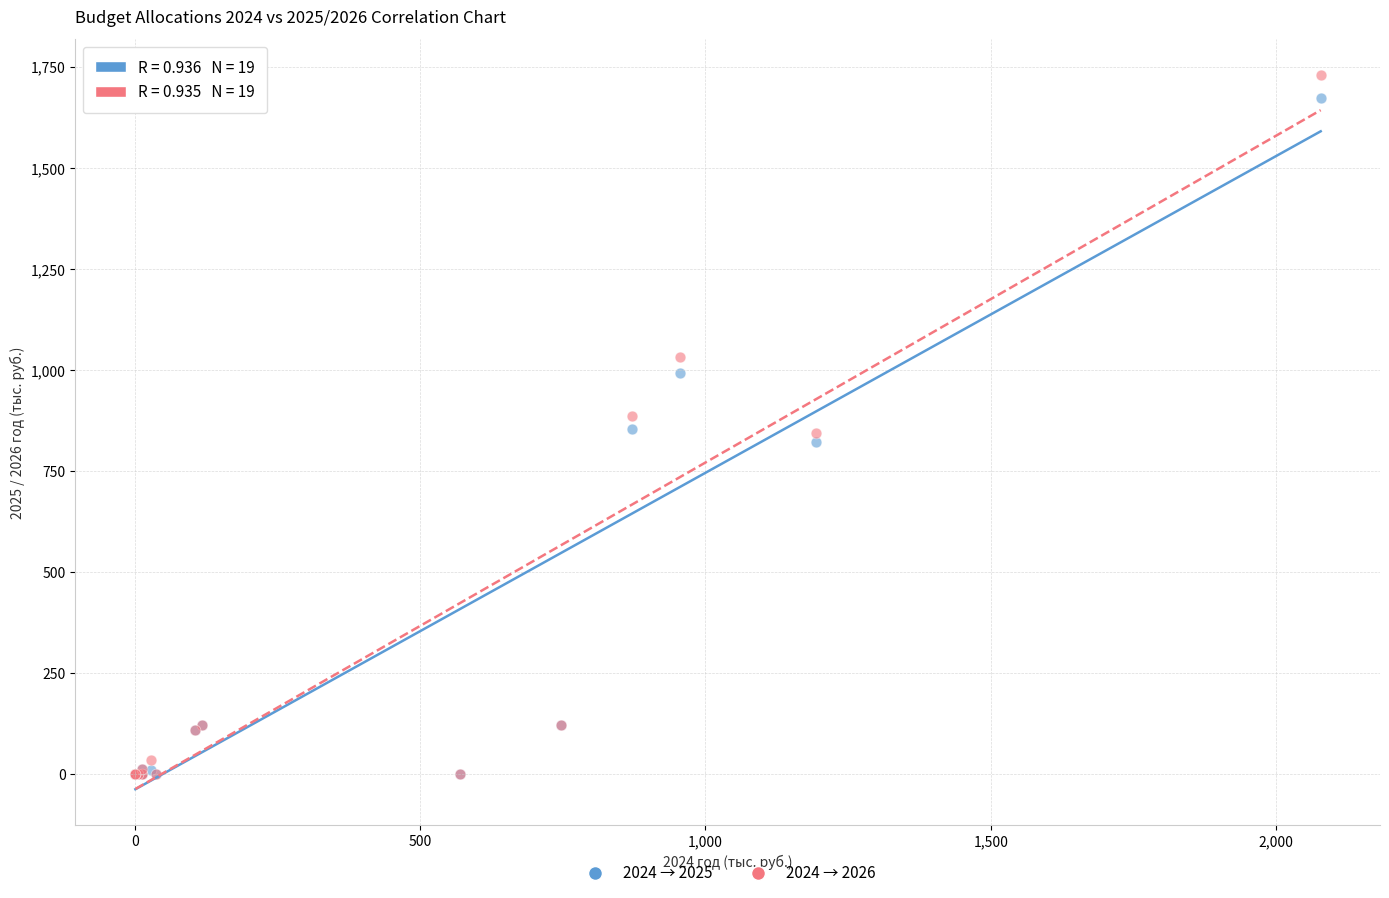

Which series reaches the maximum Y coordinate?

2024 → 2026